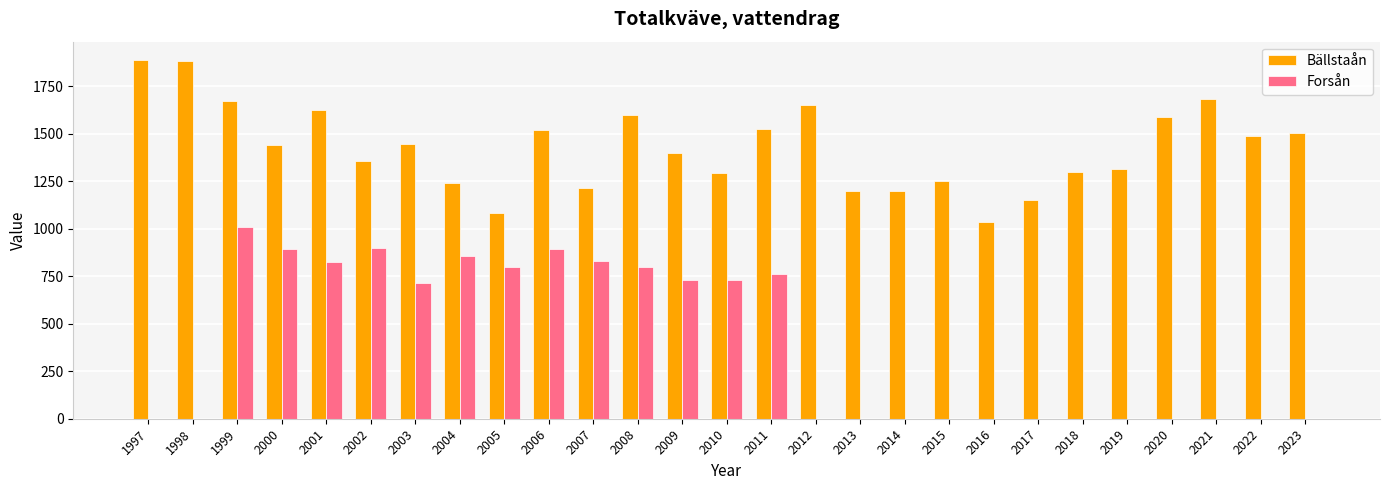

What are all the series names shown in the legend?

Bällstaån, Forsån